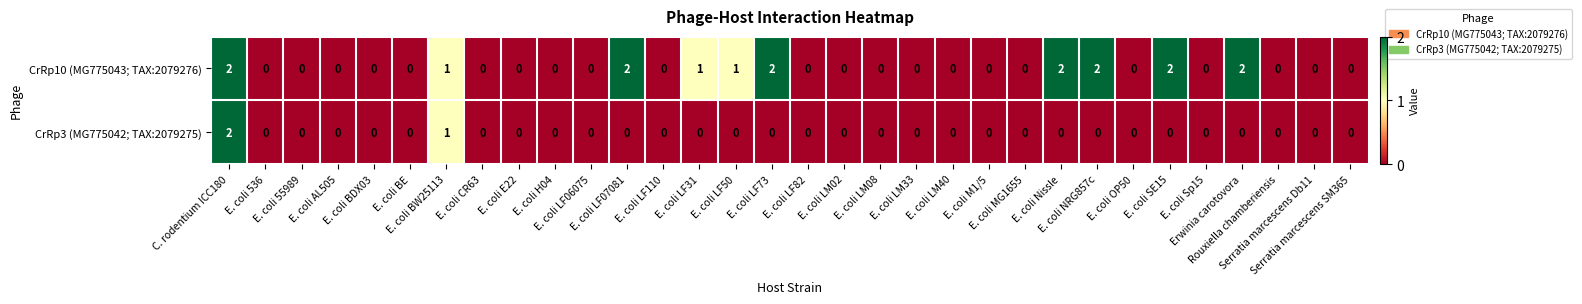

How many CrRp10 (MG775043; TAX:2079276) values are between 0 and 1?

25